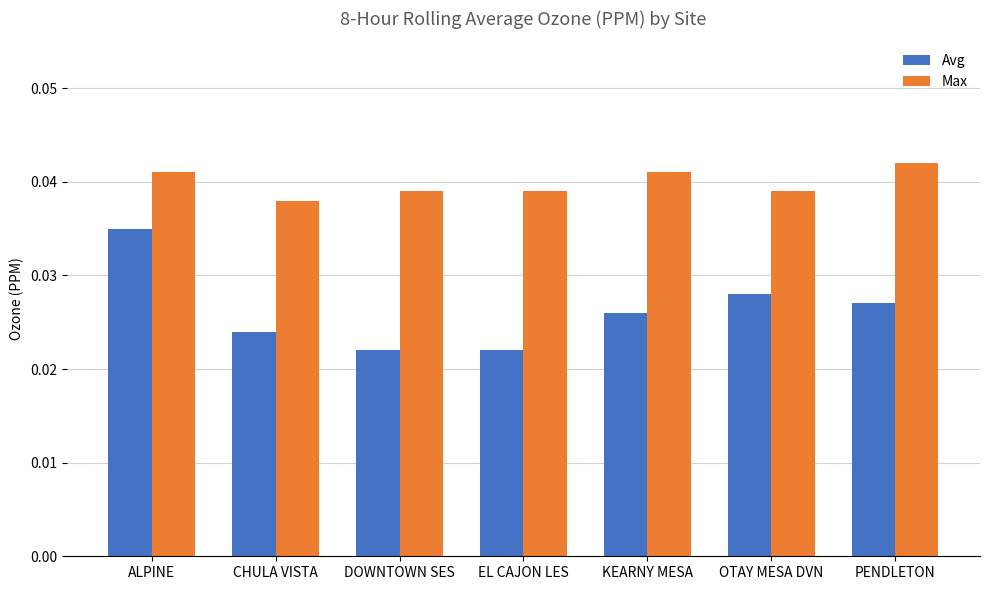

What is the sum of all Avg values?

0.2